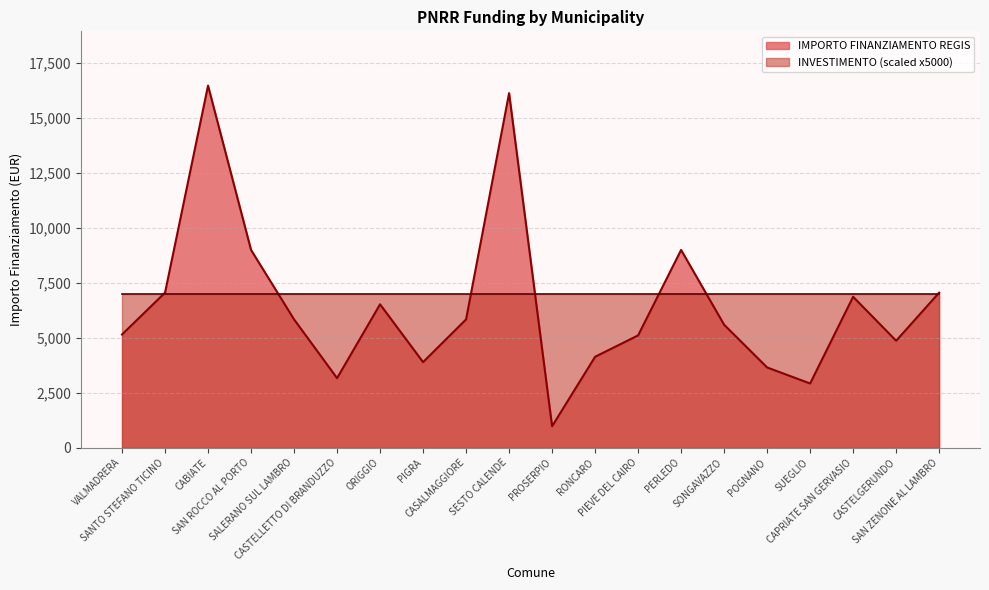

At which label is the value closest to 8718?

SAN ROCCO AL PORTO